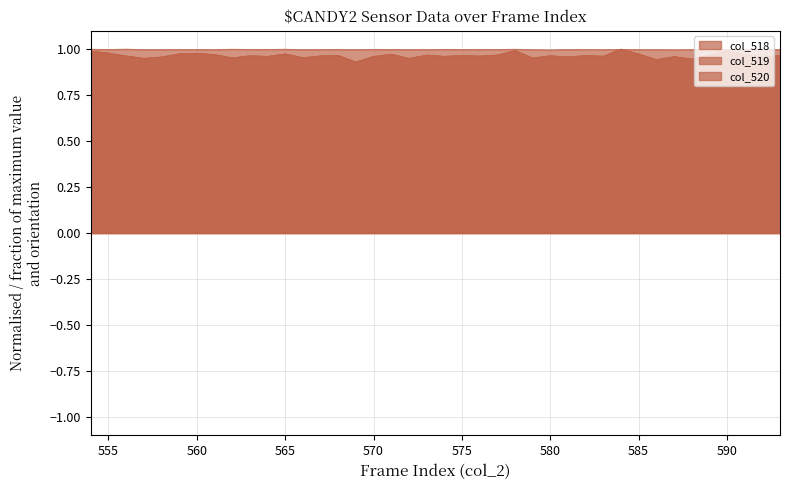

Between 590 and 555, which is larger?

590